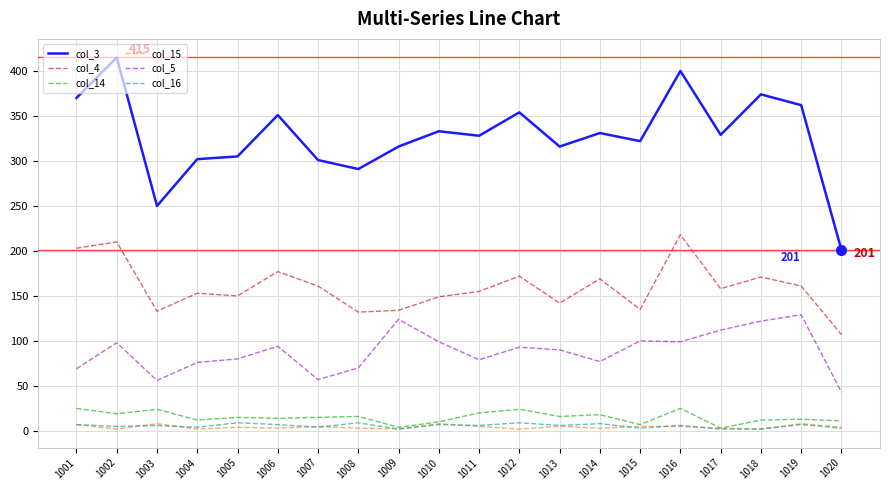

What is the spread (max minus min) of values at 1001?

363